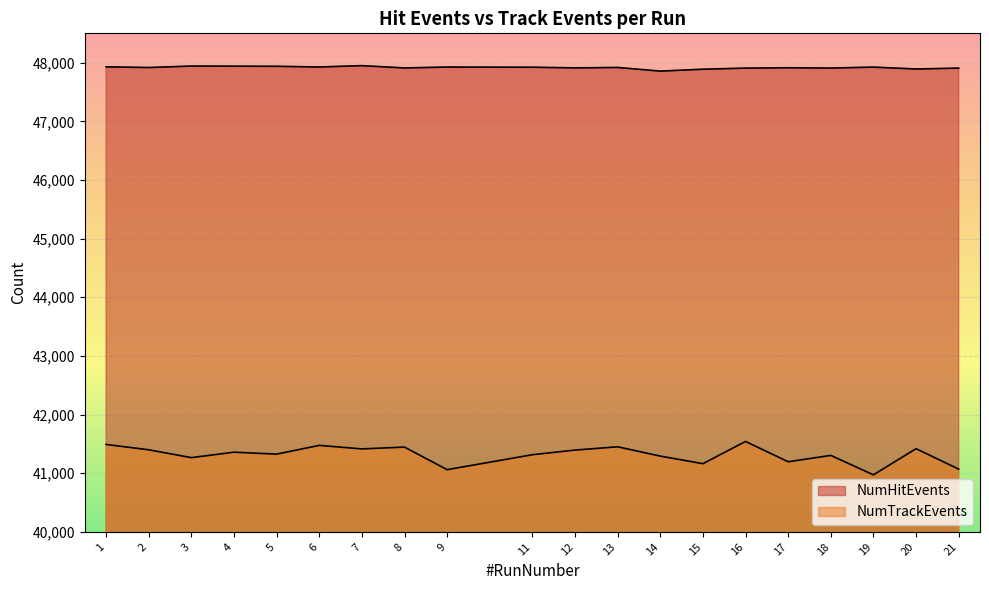

At how many categories does at least one series exceed 41369?

20